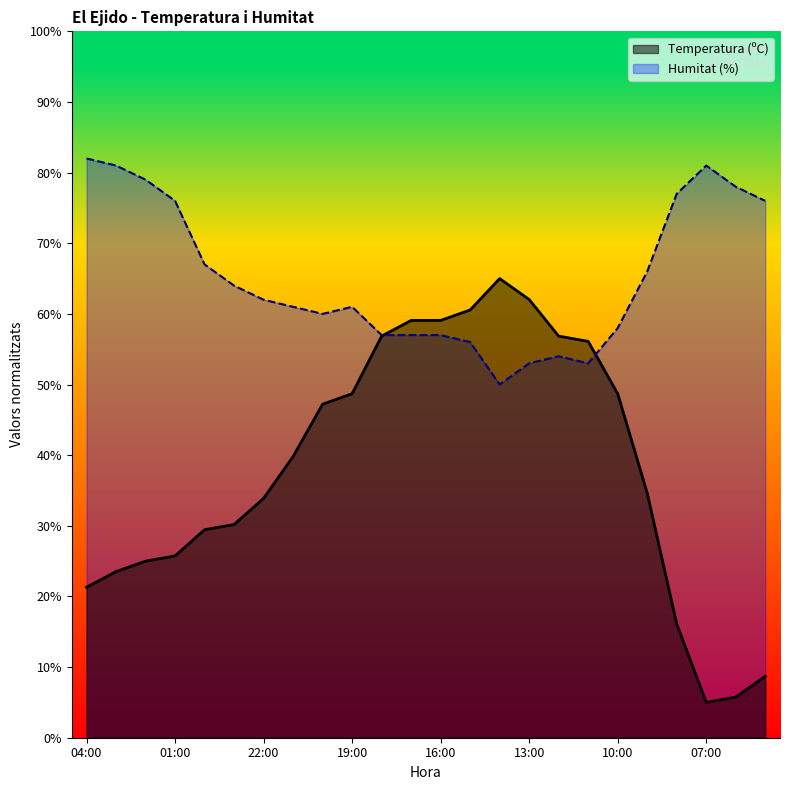

What is the difference between the second highest and minimum values in the Humitat (%) series?

31.0